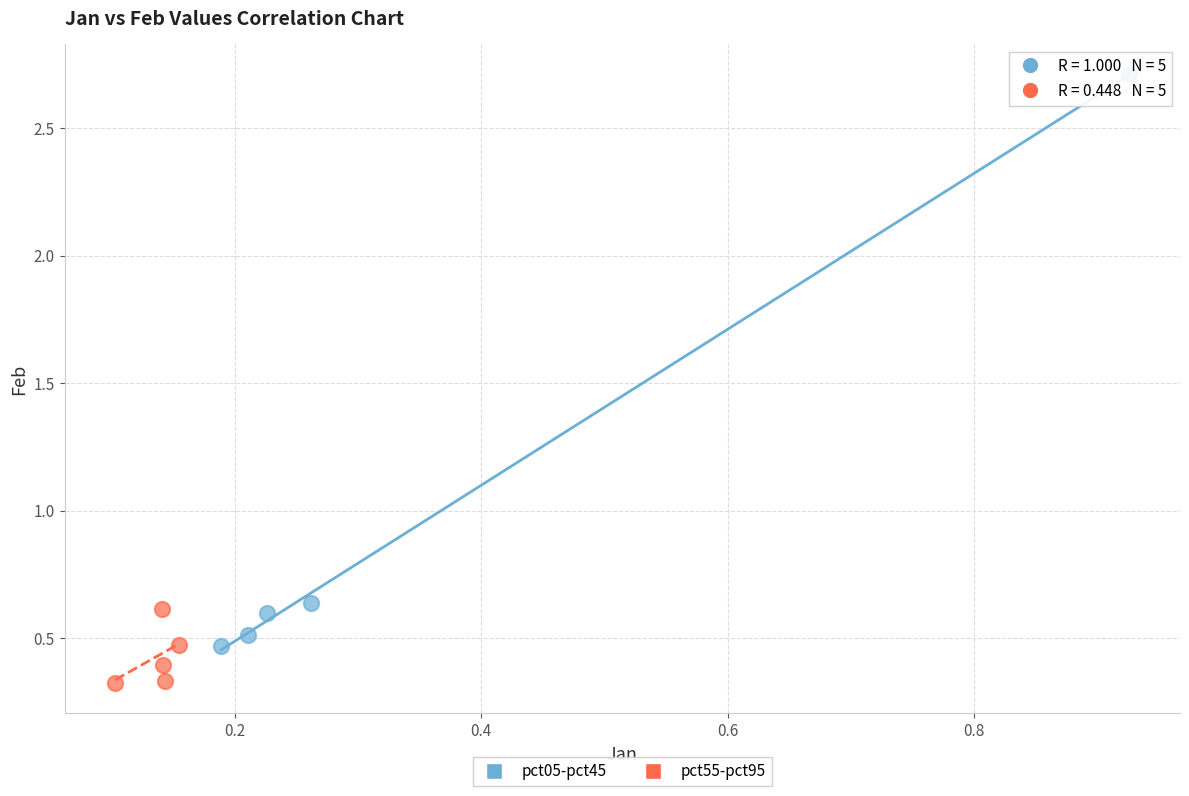

Which series reaches the maximum Y coordinate?

pct05-pct45